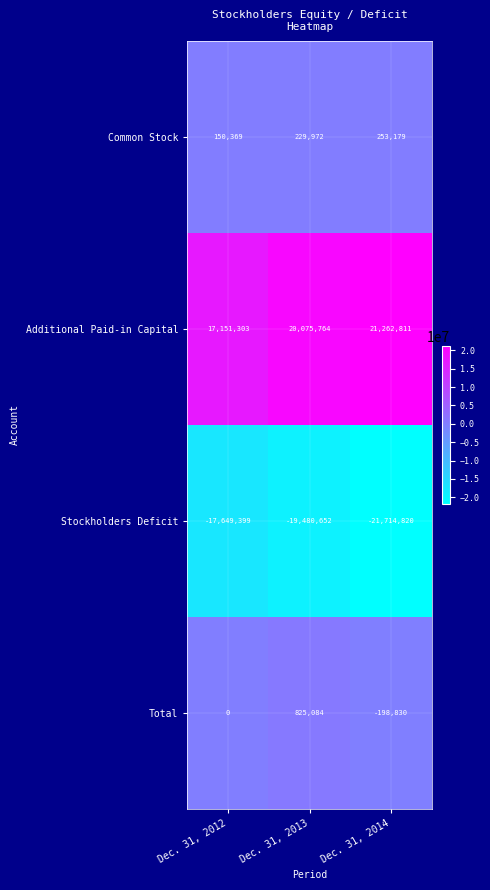

What is the greatest value displayed?

21262811